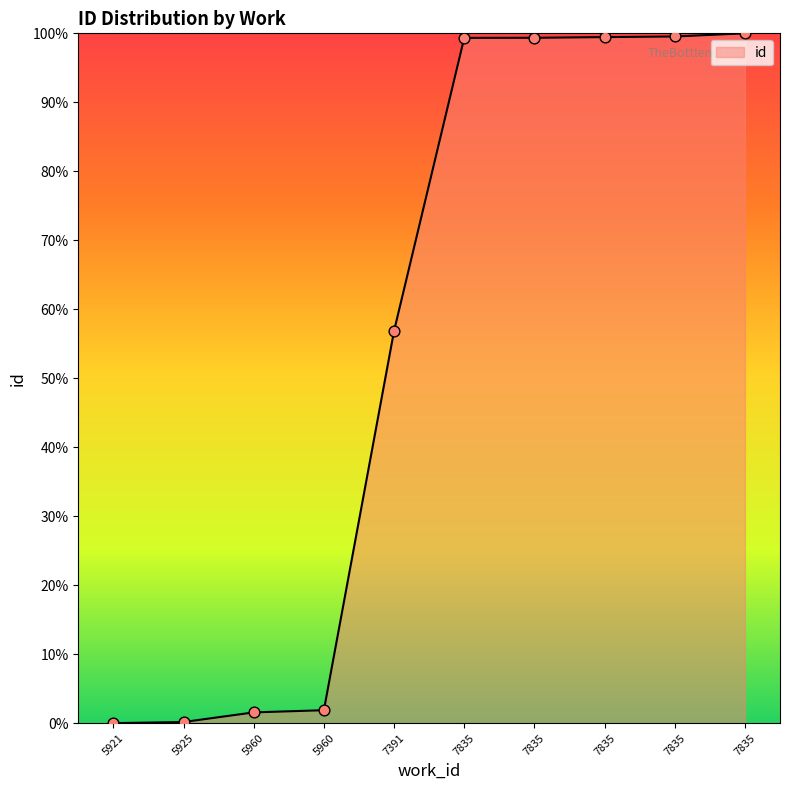

Does the chart have visible grid lines?

No